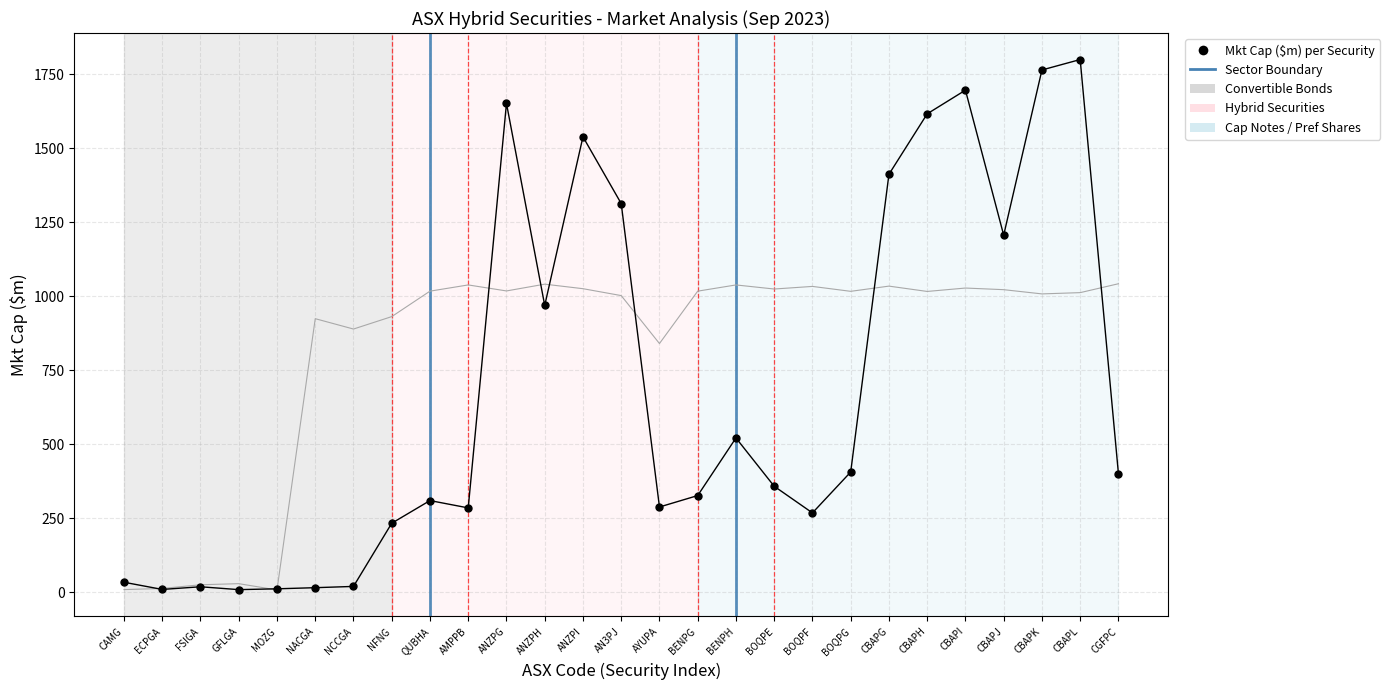

What Y value in the scatter plot is closest to 905?

969.8